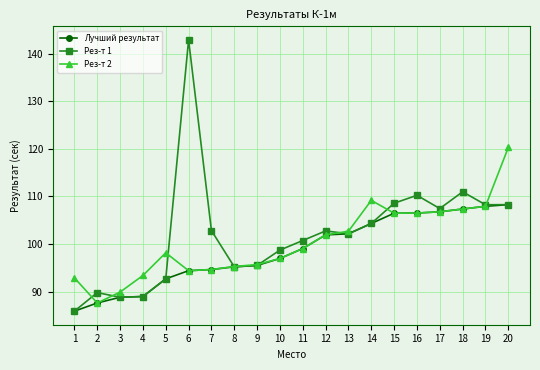

True or false: Лучший результат has a value of 158.7 at 10.

False